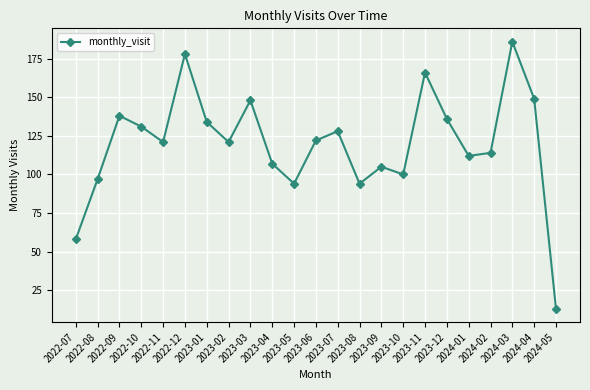

How many lines are shown in the chart?

1